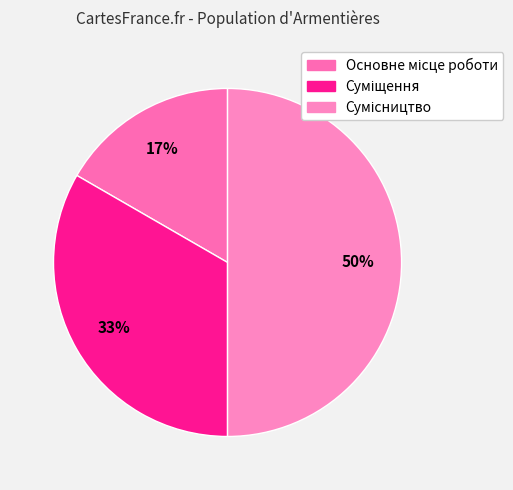

What percentage is the Основне місце роботи slice, to the nearest percent?

17%